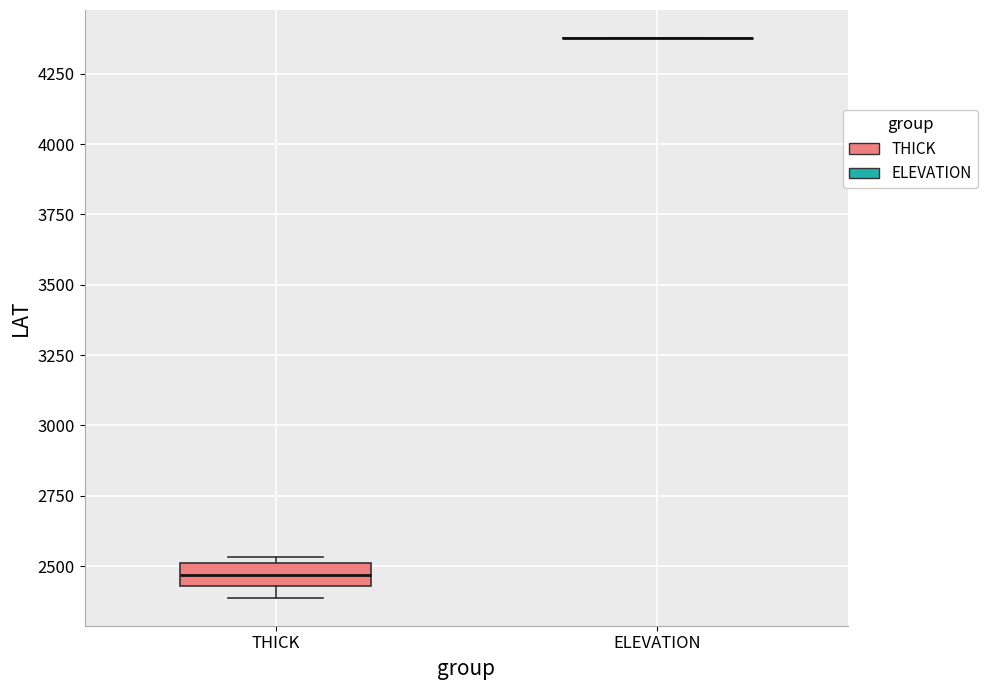

Comparing the boxes themselves (not the whiskers), which one is the tallest?

THICK